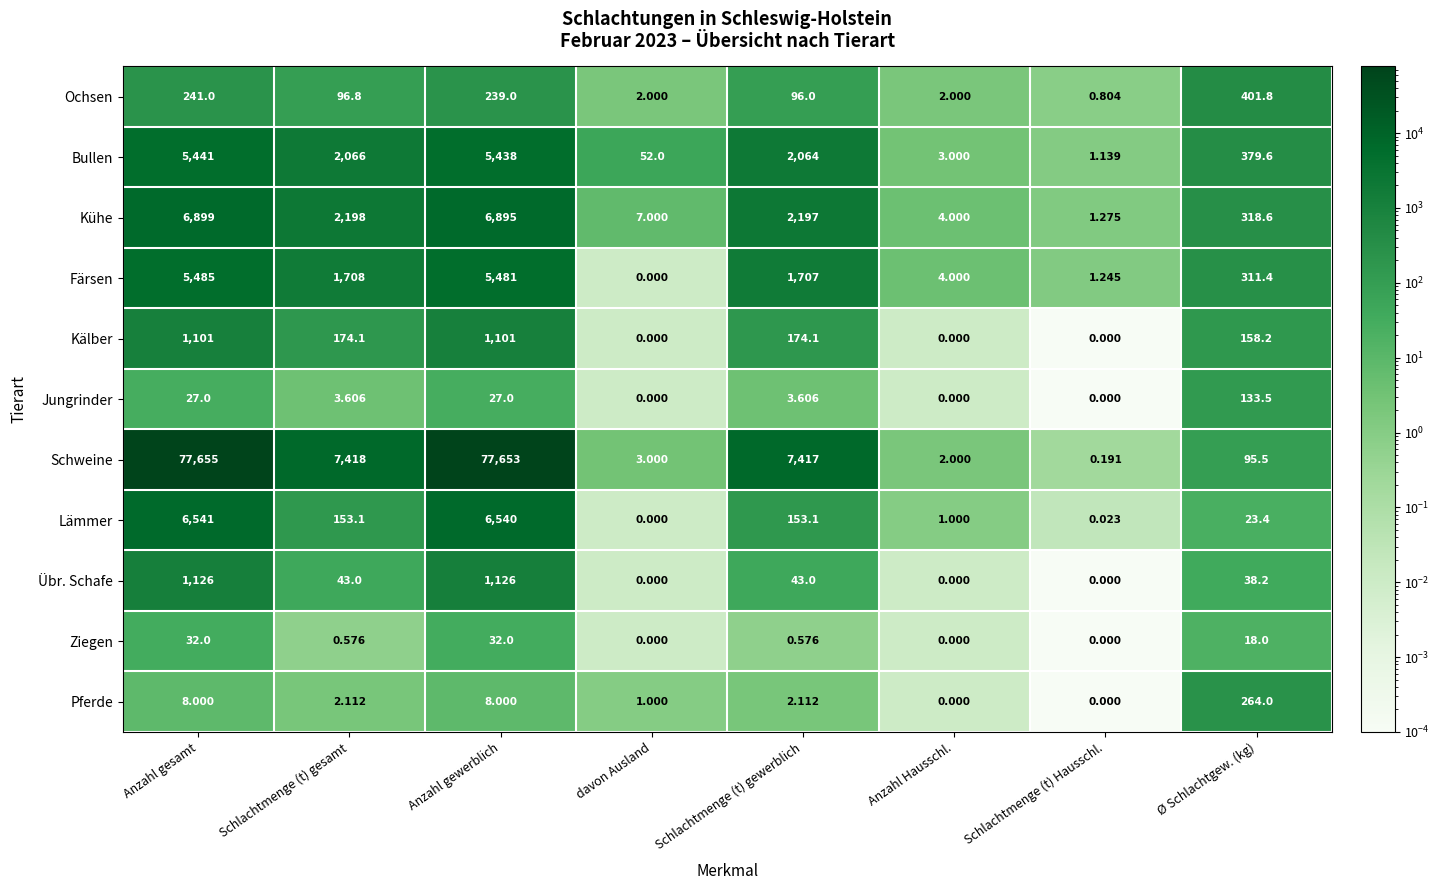

Which series has the widest spread of values?

Schweine